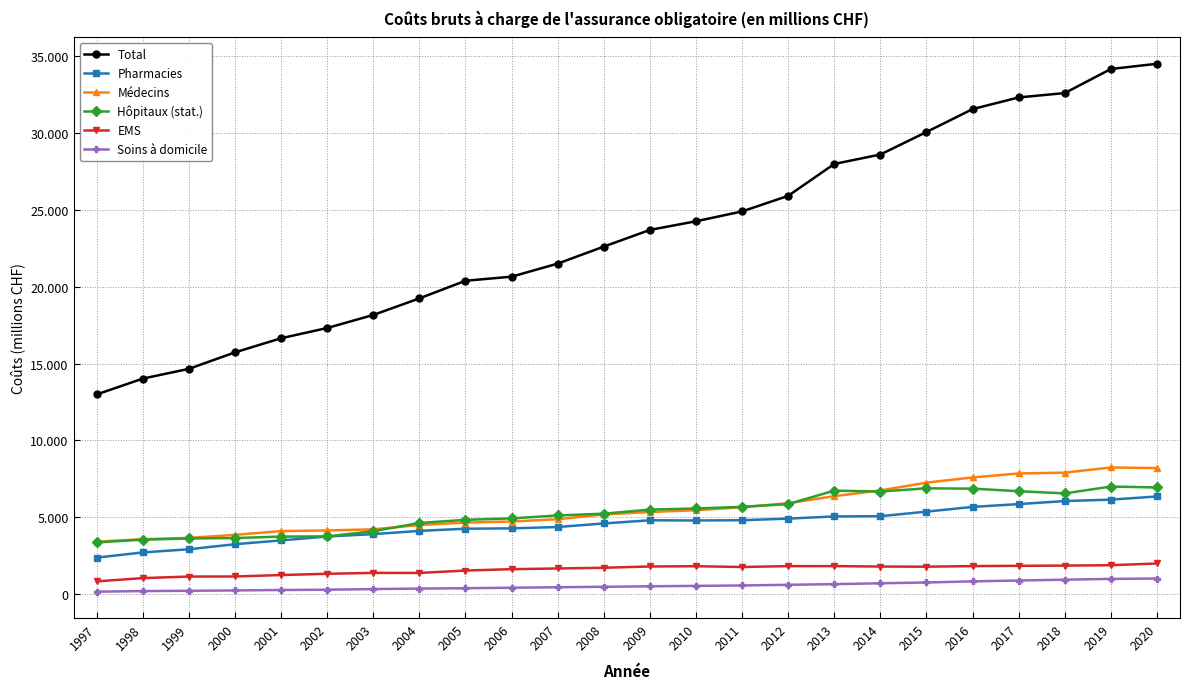

What are all the series names shown in the legend?

Total, Pharmacies, Médecins, Hôpitaux (stat.), EMS, Soins à domicile